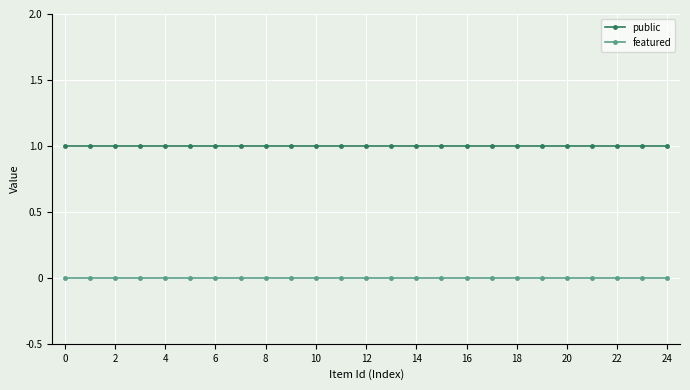

Which series has the largest total across all categories?

public